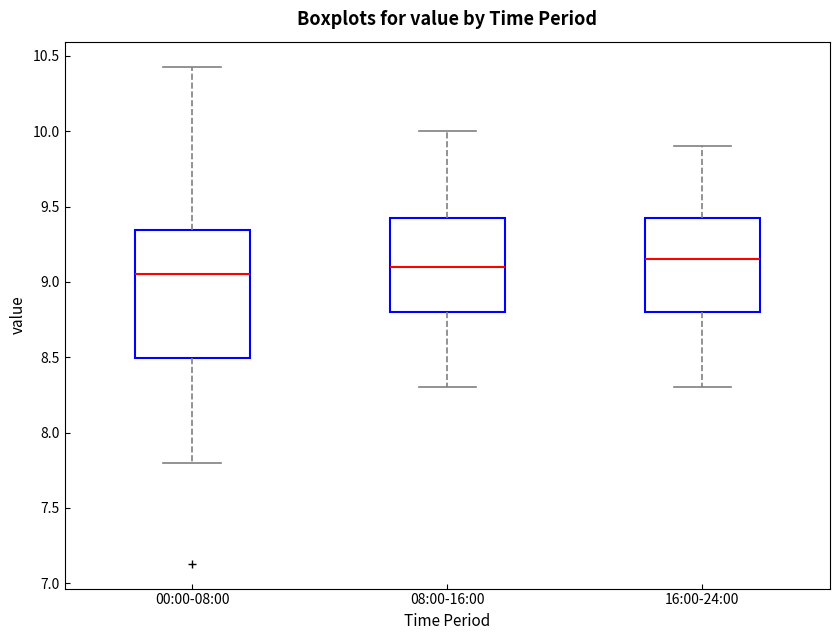

Reading left to right, read every box against the y-axis: the position of its median line, the range the box covers, and the ends of its whiskers. The values are not printed on the chart, so give them approximately, as read against the axis.

00:00-08:00: median 9.05, box 8.50 to 9.35, whiskers 7.80 to 10.45
08:00-16:00: median 9.10, box 8.80 to 9.45, whiskers 8.30 to 10.00
16:00-24:00: median 9.15, box 8.80 to 9.45, whiskers 8.30 to 9.90